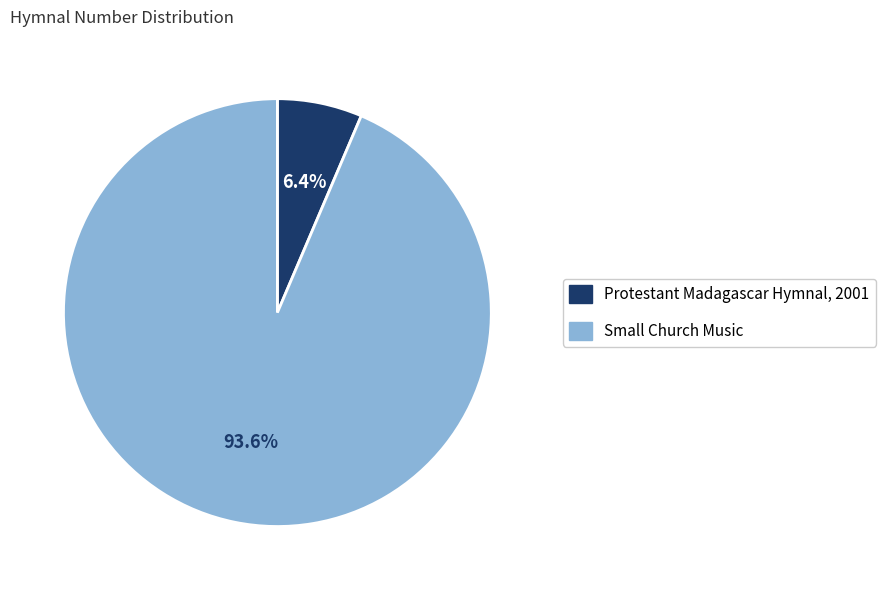

Is there a majority slice in this chart?

Yes